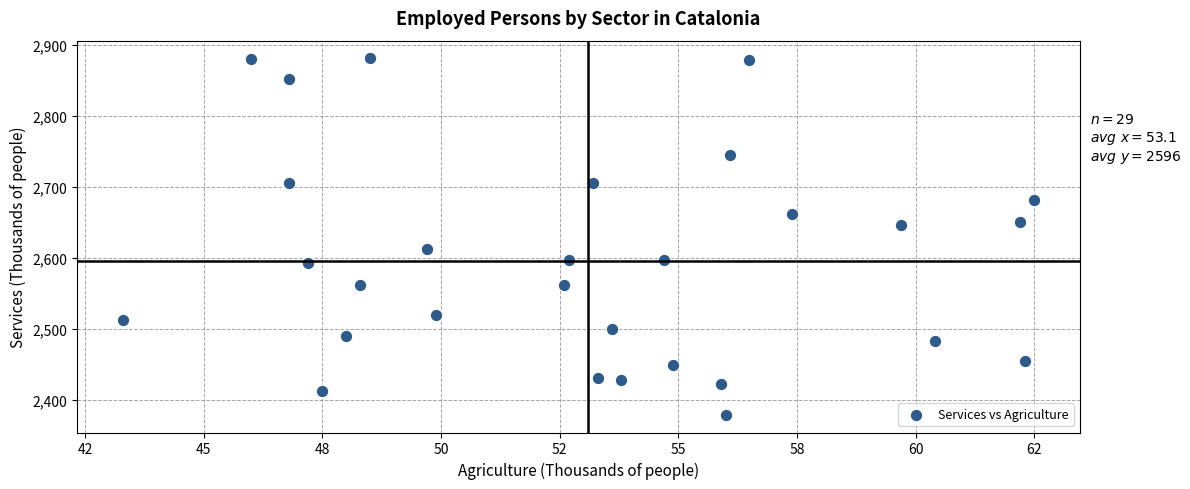

What is the range of X values (max minus min)?

19.2